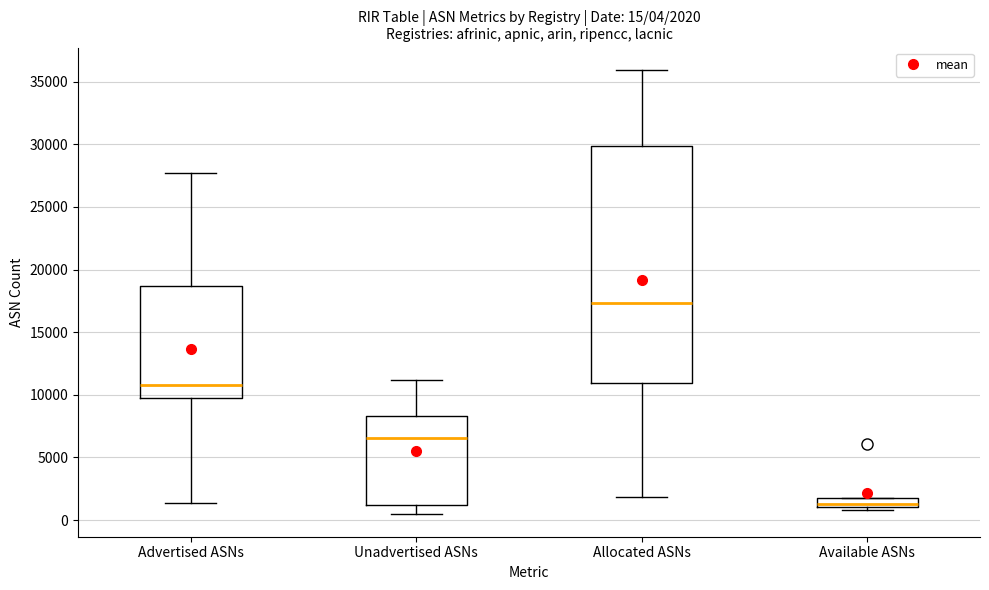

Comparing the boxes themselves (not the whiskers), which one is the tallest?

Allocated ASNs